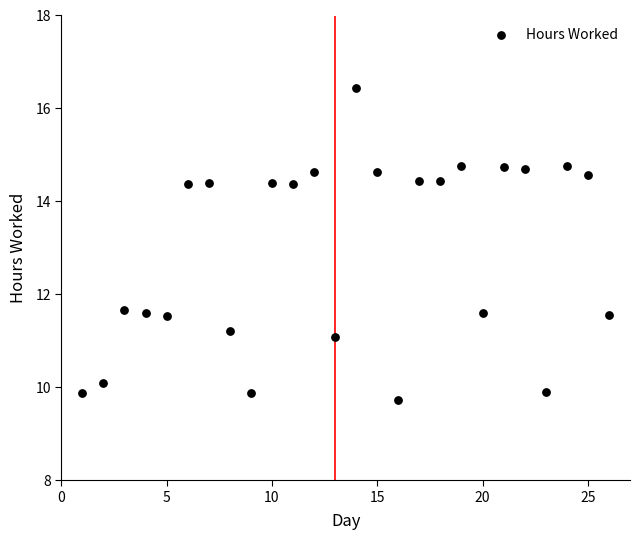

What is the range of Y values (max minus min)?

6.7